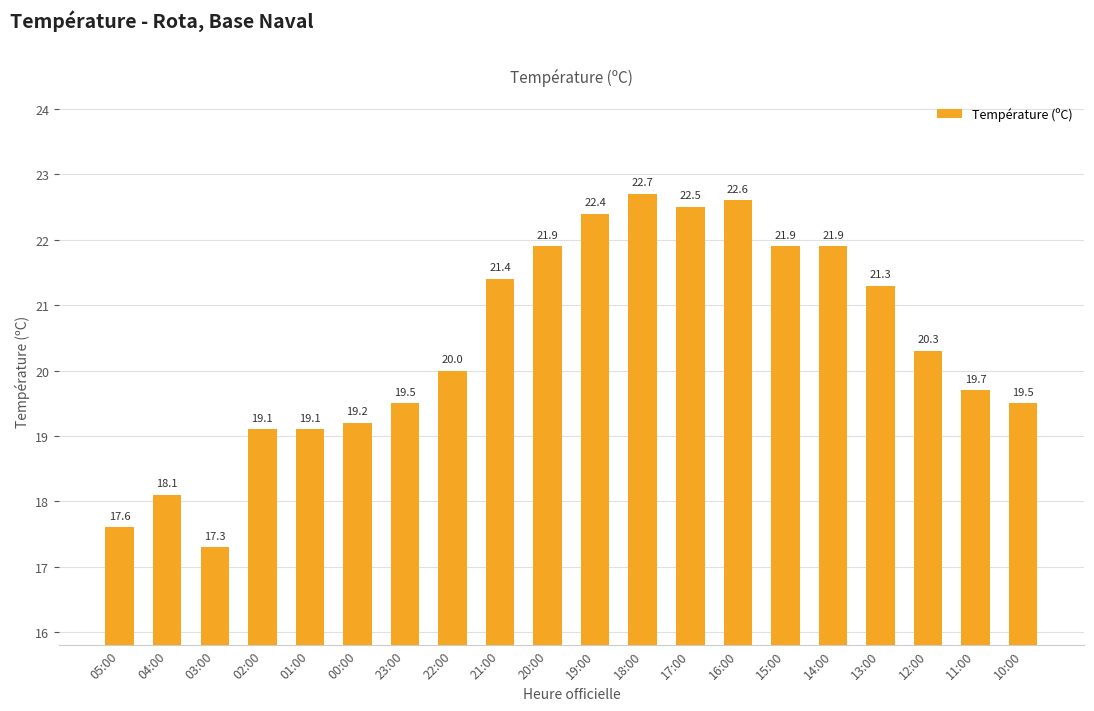

What is the value of the 19th bar from the left?

19.7